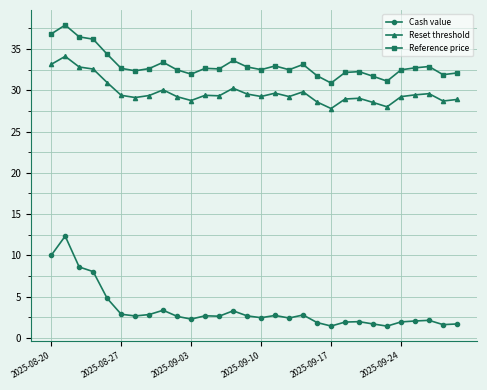

What is the greatest value displayed?

37.9